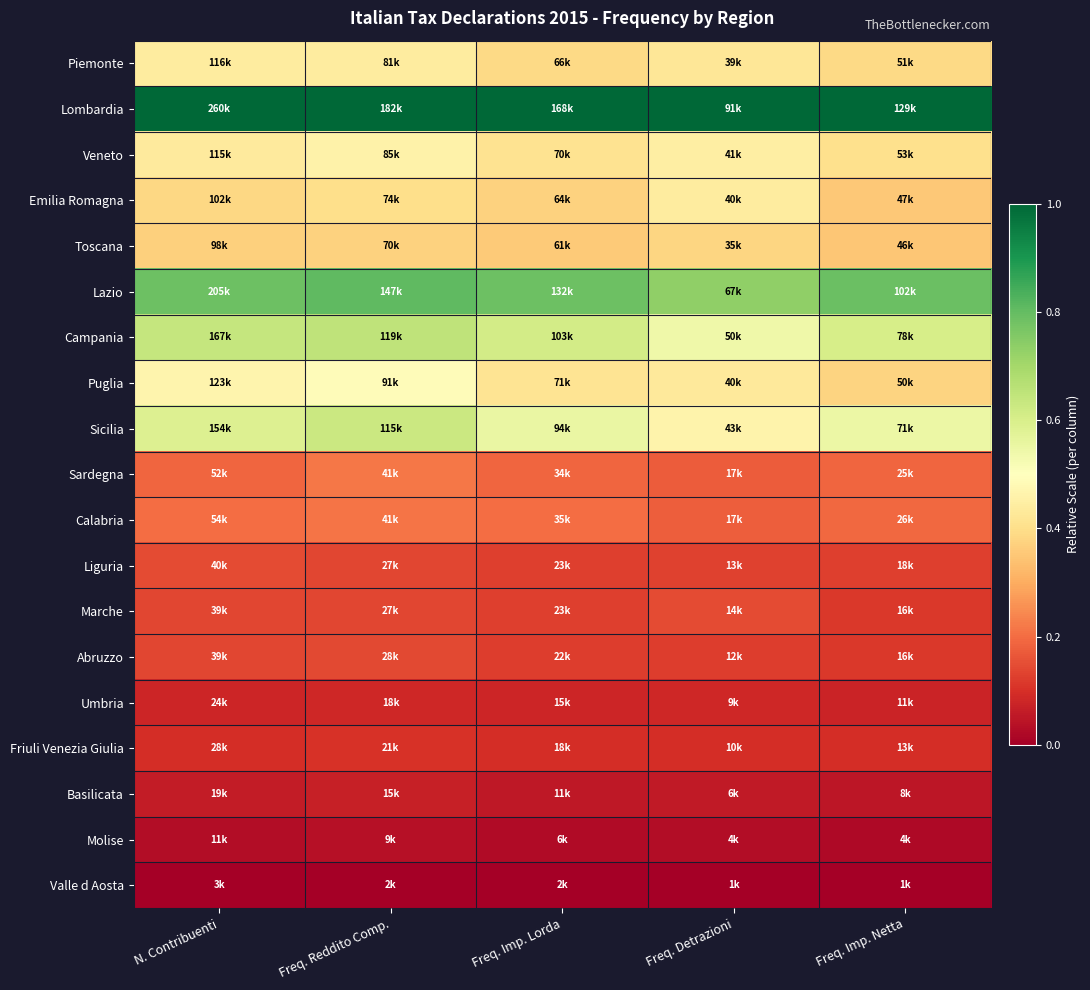

Reading left to right, list all the values displayed in this chart.

Piemonte: N. Contribuenti=0.4	Freq. Reddito Comp.=0.4	Freq. Imp. Lorda=0.4	Freq. Detrazioni=0.4	Freq. Imp. Netta=0.4
Lombardia: N. Contribuenti=1.0	Freq. Reddito Comp.=1.0	Freq. Imp. Lorda=1.0	Freq. Detrazioni=1.0	Freq. Imp. Netta=1.0
Veneto: N. Contribuenti=0.4	Freq. Reddito Comp.=0.5	Freq. Imp. Lorda=0.4	Freq. Detrazioni=0.4	Freq. Imp. Netta=0.4
Emilia Romagna: N. Contribuenti=0.4	Freq. Reddito Comp.=0.4	Freq. Imp. Lorda=0.4	Freq. Detrazioni=0.4	Freq. Imp. Netta=0.4
Toscana: N. Contribuenti=0.4	Freq. Reddito Comp.=0.4	Freq. Imp. Lorda=0.4	Freq. Detrazioni=0.4	Freq. Imp. Netta=0.3
Lazio: N. Contribuenti=0.8	Freq. Reddito Comp.=0.8	Freq. Imp. Lorda=0.8	Freq. Detrazioni=0.7	Freq. Imp. Netta=0.8
Campania: N. Contribuenti=0.6	Freq. Reddito Comp.=0.7	Freq. Imp. Lorda=0.6	Freq. Detrazioni=0.5	Freq. Imp. Netta=0.6
Puglia: N. Contribuenti=0.5	Freq. Reddito Comp.=0.5	Freq. Imp. Lorda=0.4	Freq. Detrazioni=0.4	Freq. Imp. Netta=0.4
Sicilia: N. Contribuenti=0.6	Freq. Reddito Comp.=0.6	Freq. Imp. Lorda=0.6	Freq. Detrazioni=0.5	Freq. Imp. Netta=0.6
Sardegna: N. Contribuenti=0.2	Freq. Reddito Comp.=0.2	Freq. Imp. Lorda=0.2	Freq. Detrazioni=0.2	Freq. Imp. Netta=0.2
Calabria: N. Contribuenti=0.2	Freq. Reddito Comp.=0.2	Freq. Imp. Lorda=0.2	Freq. Detrazioni=0.2	Freq. Imp. Netta=0.2
Liguria: N. Contribuenti=0.1	Freq. Reddito Comp.=0.1	Freq. Imp. Lorda=0.1	Freq. Detrazioni=0.1	Freq. Imp. Netta=0.1
Marche: N. Contribuenti=0.1	Freq. Reddito Comp.=0.1	Freq. Imp. Lorda=0.1	Freq. Detrazioni=0.1	Freq. Imp. Netta=0.1
Abruzzo: N. Contribuenti=0.1	Freq. Reddito Comp.=0.1	Freq. Imp. Lorda=0.1	Freq. Detrazioni=0.1	Freq. Imp. Netta=0.1
Umbria: N. Contribuenti=0.1	Freq. Reddito Comp.=0.1	Freq. Imp. Lorda=0.1	Freq. Detrazioni=0.1	Freq. Imp. Netta=0.1
Friuli Venezia Giulia: N. Contribuenti=0.1	Freq. Reddito Comp.=0.1	Freq. Imp. Lorda=0.1	Freq. Detrazioni=0.1	Freq. Imp. Netta=0.1
Basilicata: N. Contribuenti=0.1	Freq. Reddito Comp.=0.1	Freq. Imp. Lorda=0.1	Freq. Detrazioni=0.1	Freq. Imp. Netta=0.0
Molise: N. Contribuenti=0.0	Freq. Reddito Comp.=0.0	Freq. Imp. Lorda=0.0	Freq. Detrazioni=0.0	Freq. Imp. Netta=0.0
Valle d Aosta: N. Contribuenti=0.0	Freq. Reddito Comp.=0.0	Freq. Imp. Lorda=0.0	Freq. Detrazioni=0.0	Freq. Imp. Netta=0.0